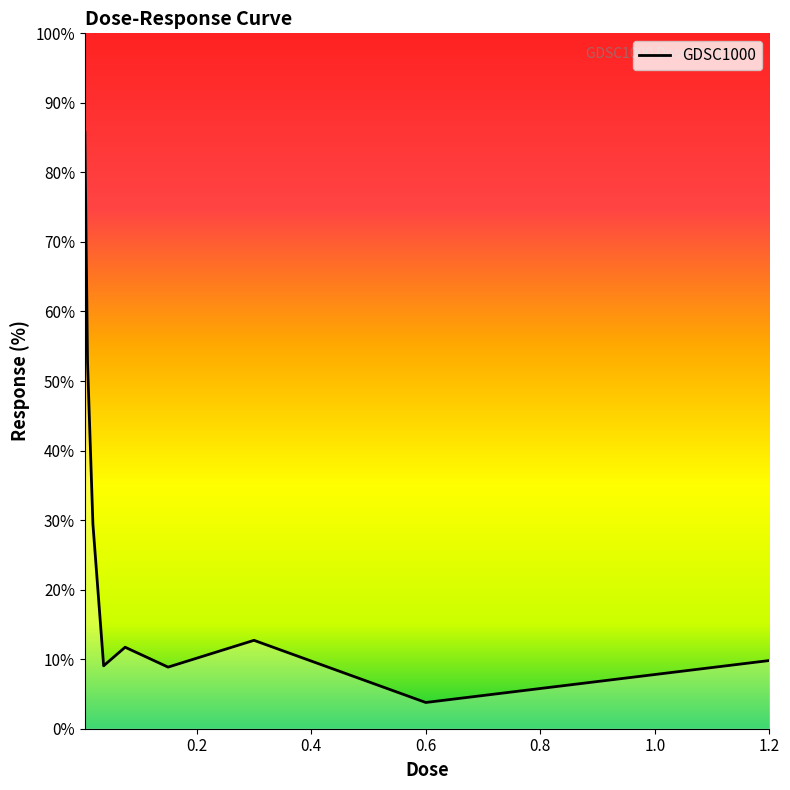

How many interior local peaks (higher than both neighbors) does the data have?

2